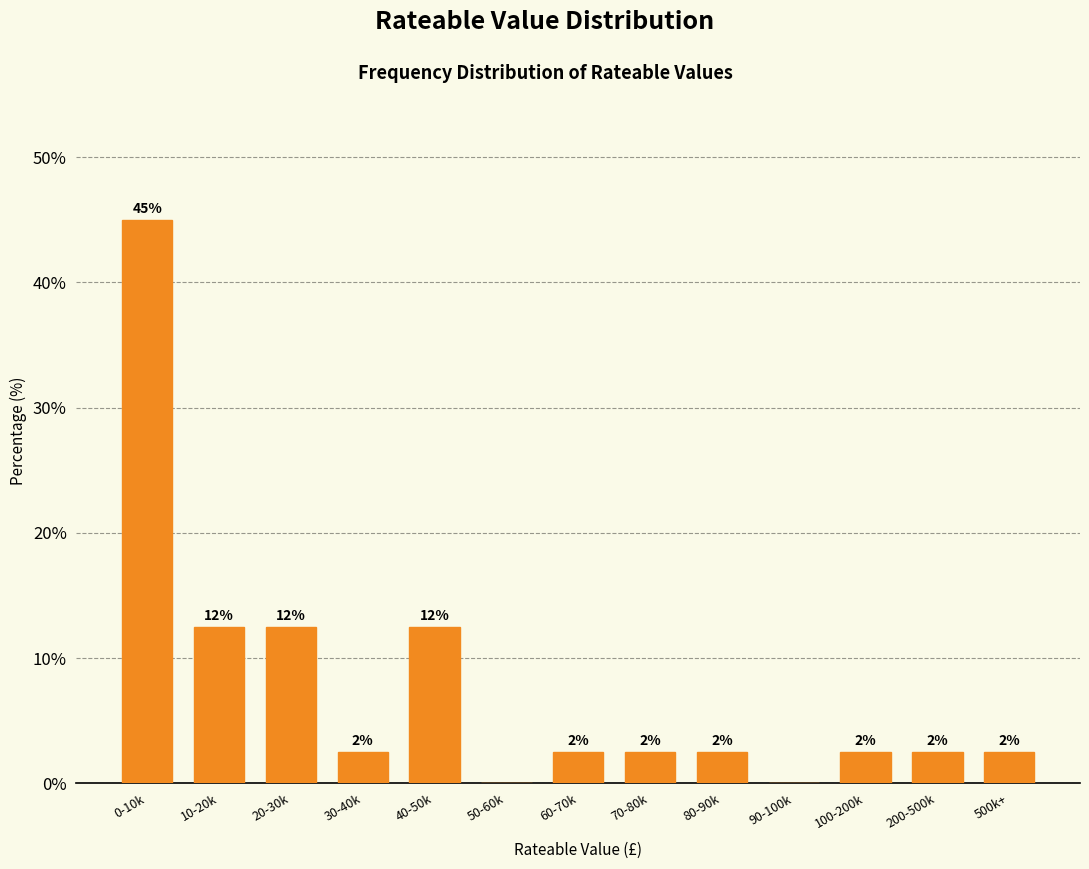

Are the bars horizontal?

No